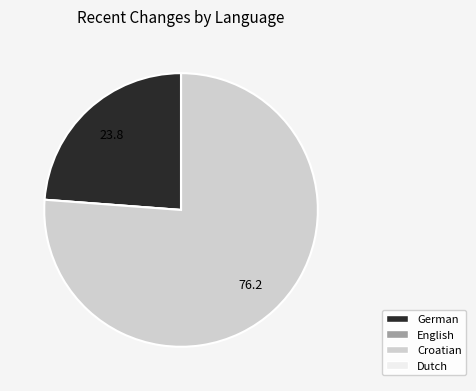

Does any single category account for the majority?

Yes